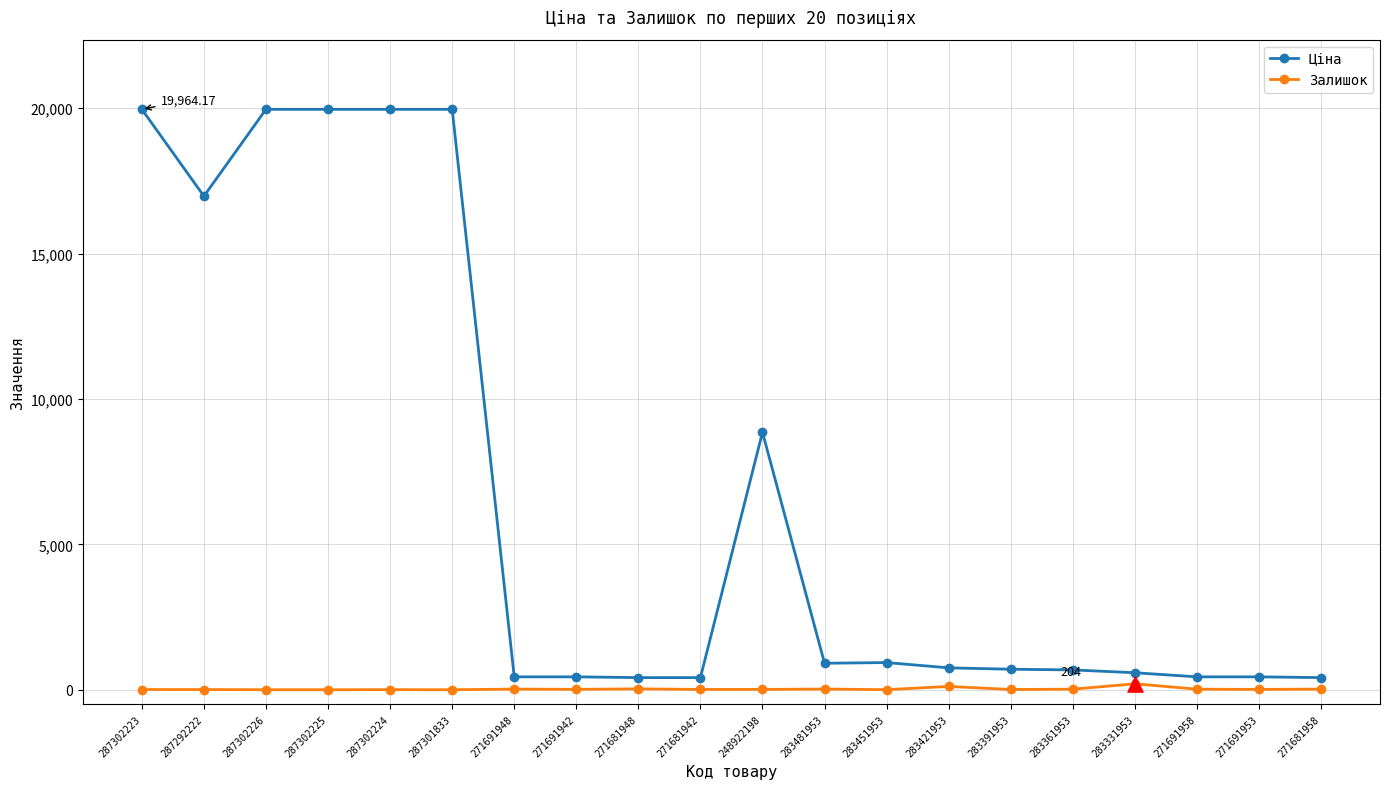

Which series has the widest spread of values?

Ціна